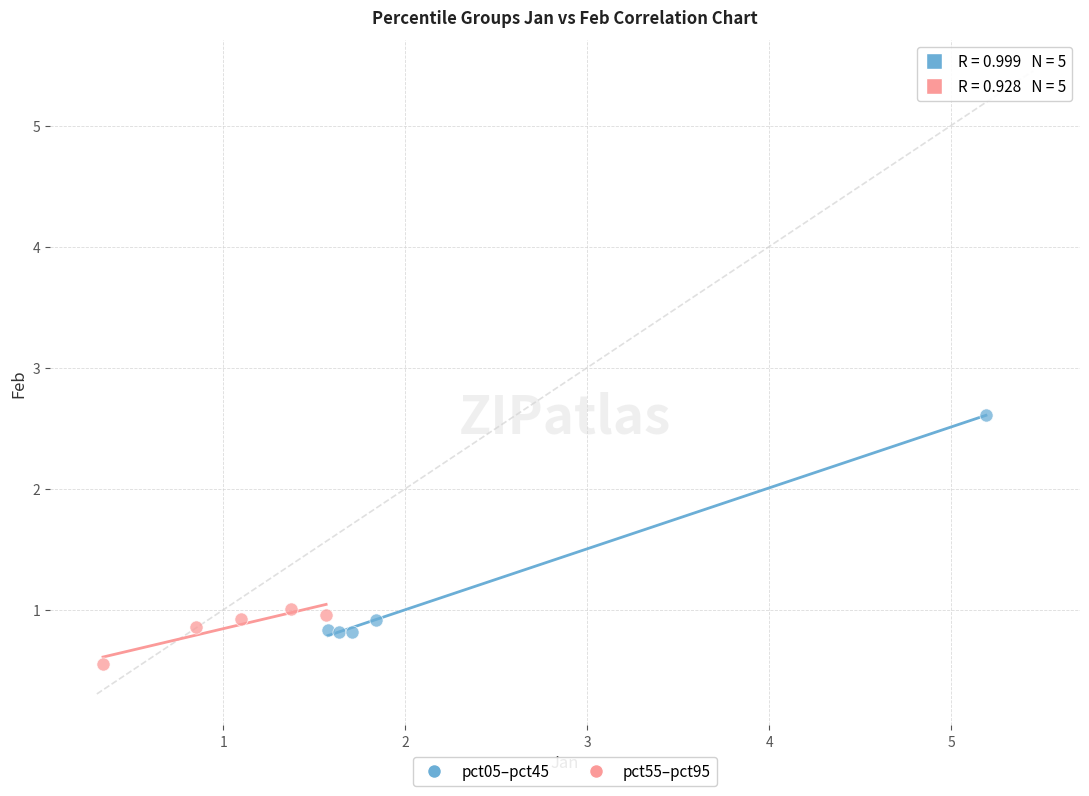

Which series has the widest spread of Y values?

pct05–pct45